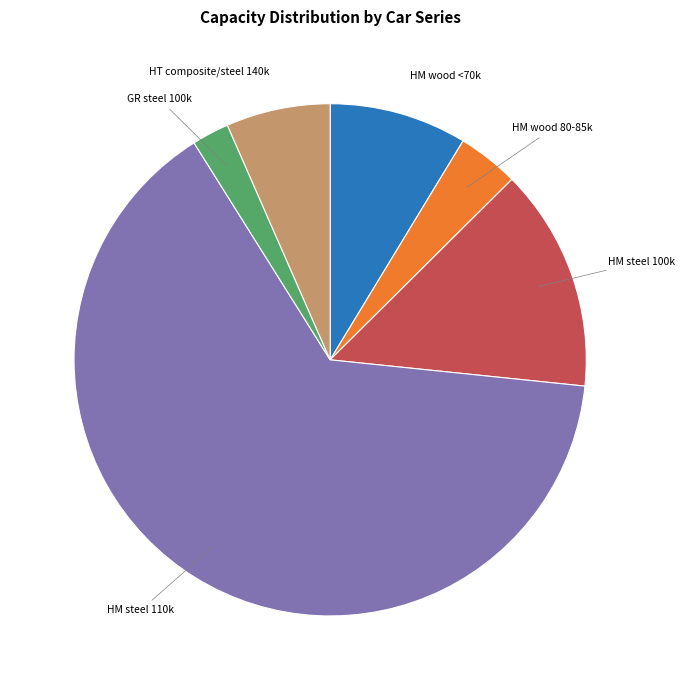

Is HM steel 110k the majority of the pie?

Yes